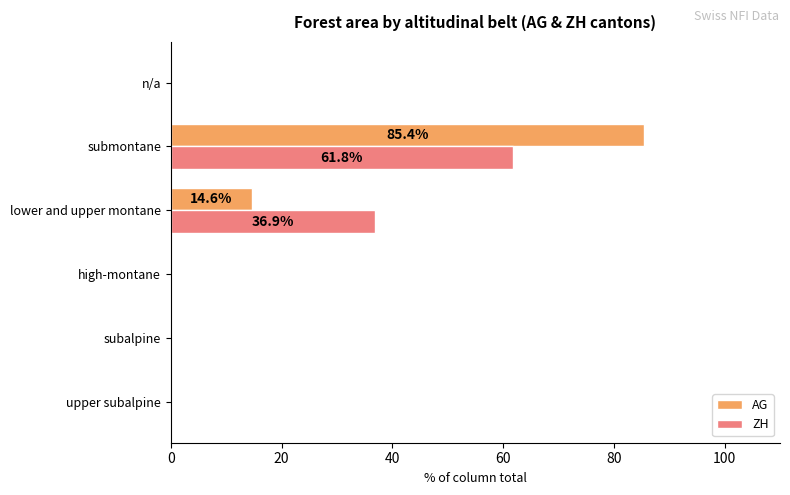

How many distinct data groups are displayed?

2